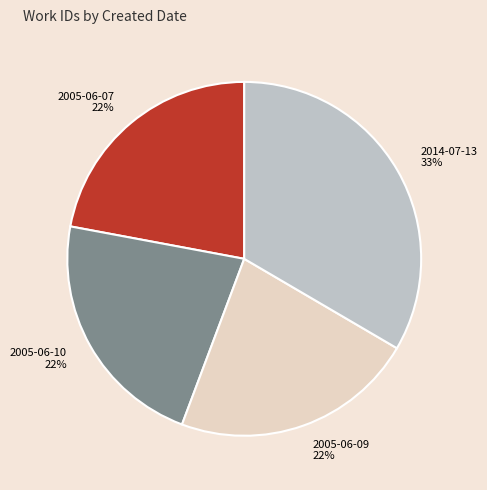

Which slice is the largest?

2014-07-13